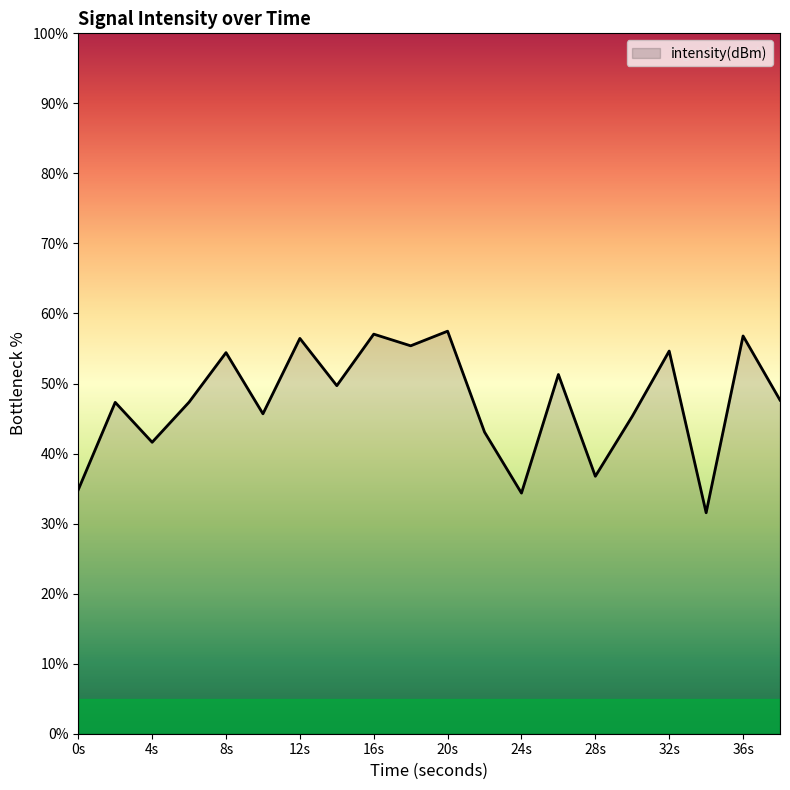

What is the minimum value shown in the chart?

31.5